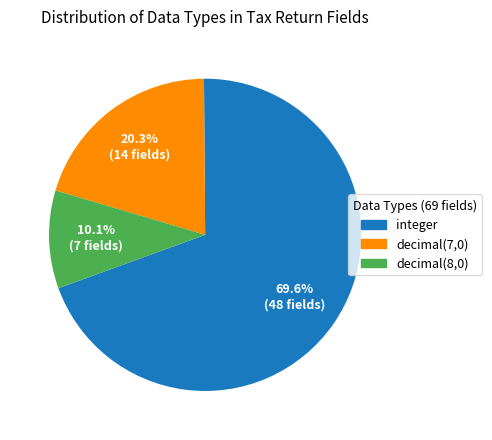

How many slices are in this pie chart?

3